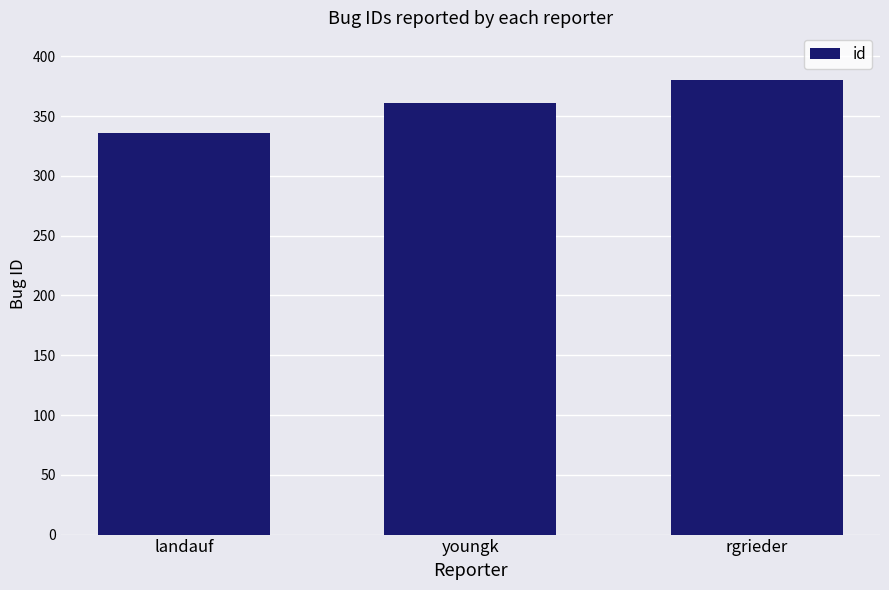

What is the value of the 3rd bar from the left?

380